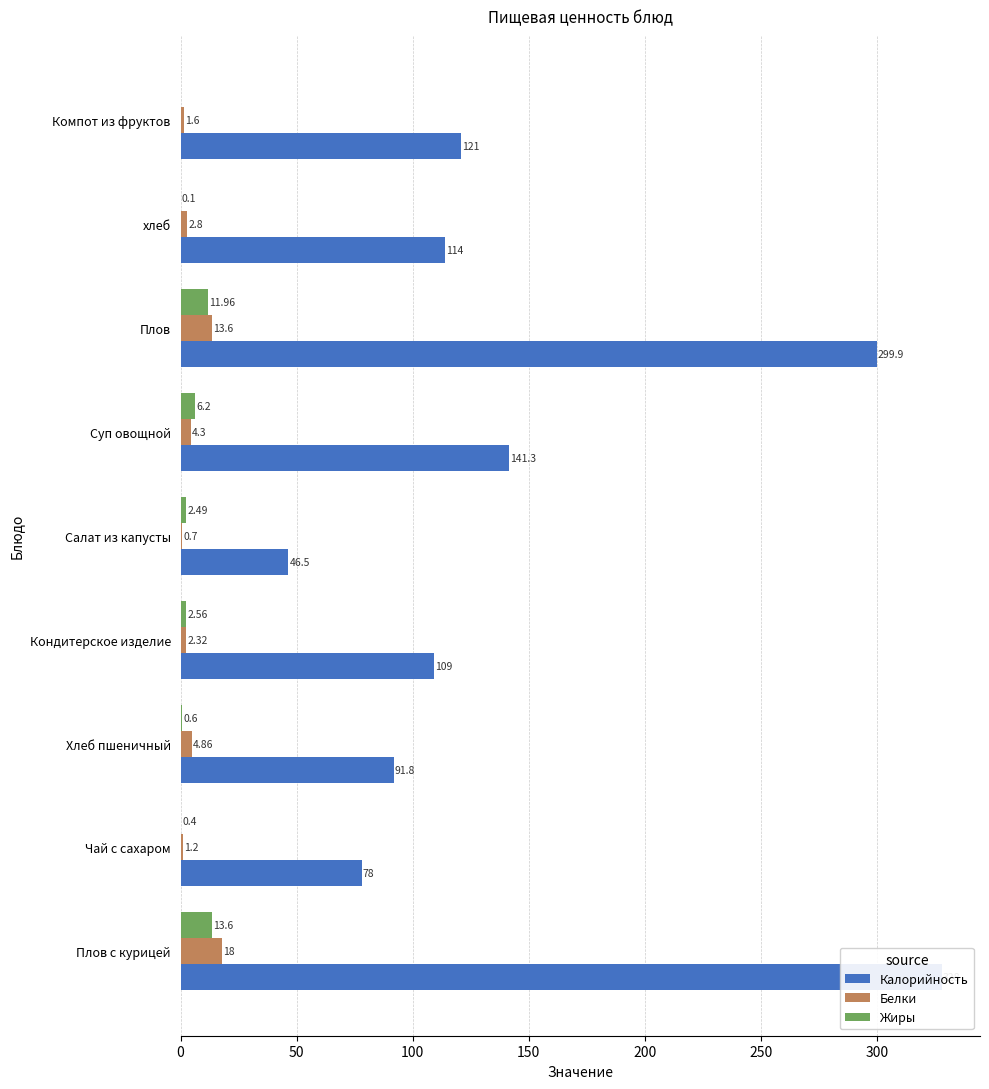

Which series has the largest total across all categories?

Калорийность